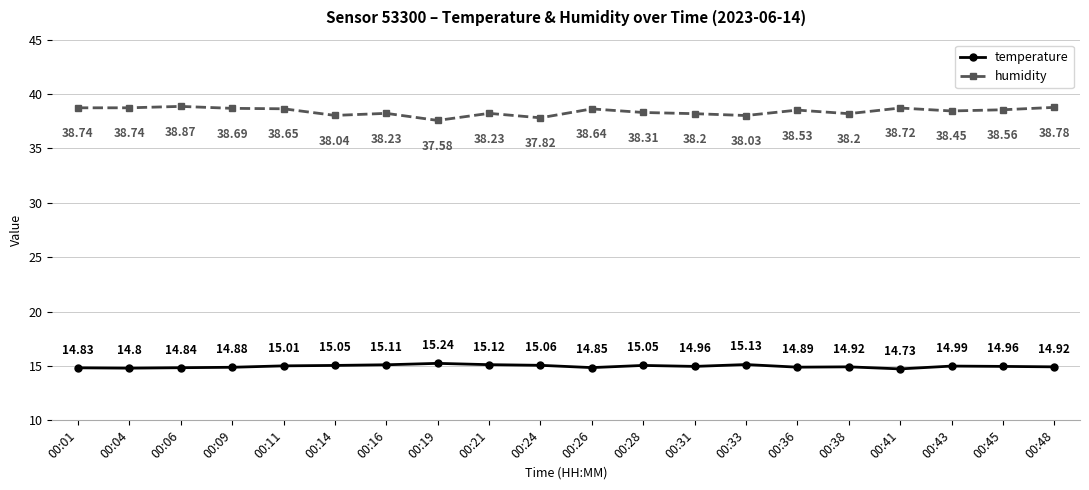

The value of temperature at 00:38 is 14.9. True or false?

True